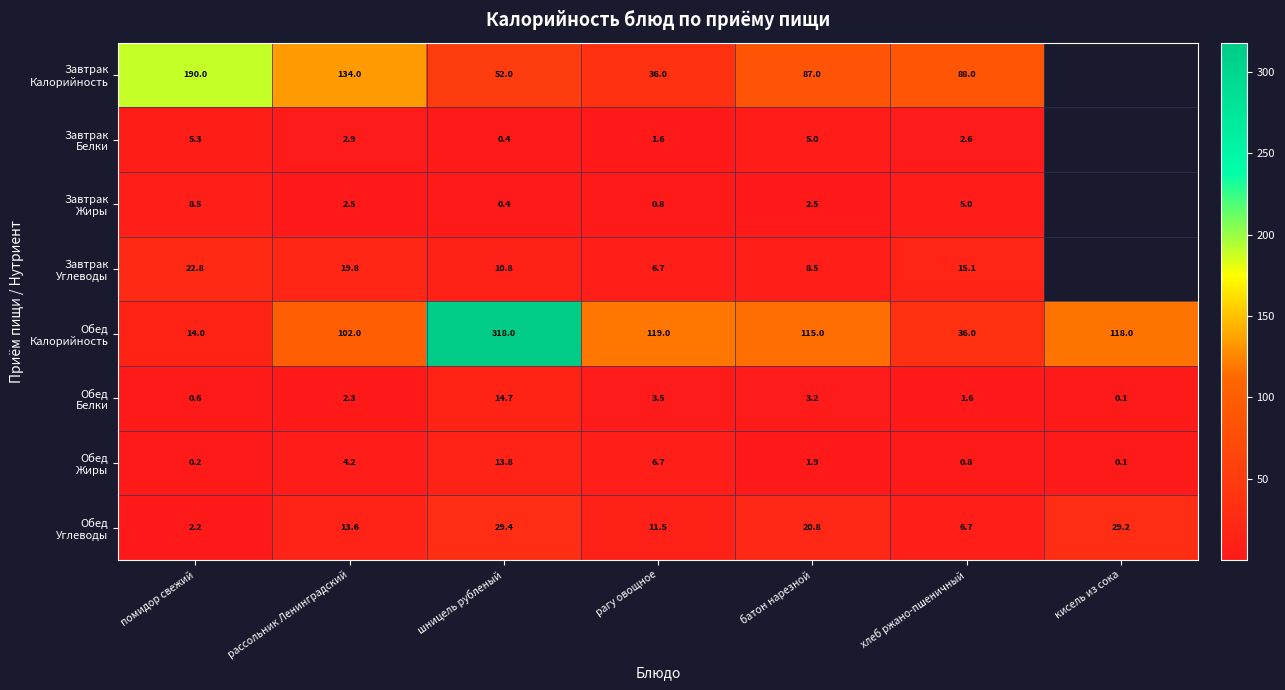

What is the difference between the highest and lowest values at хлеб ржано-пшеничный?

87.2